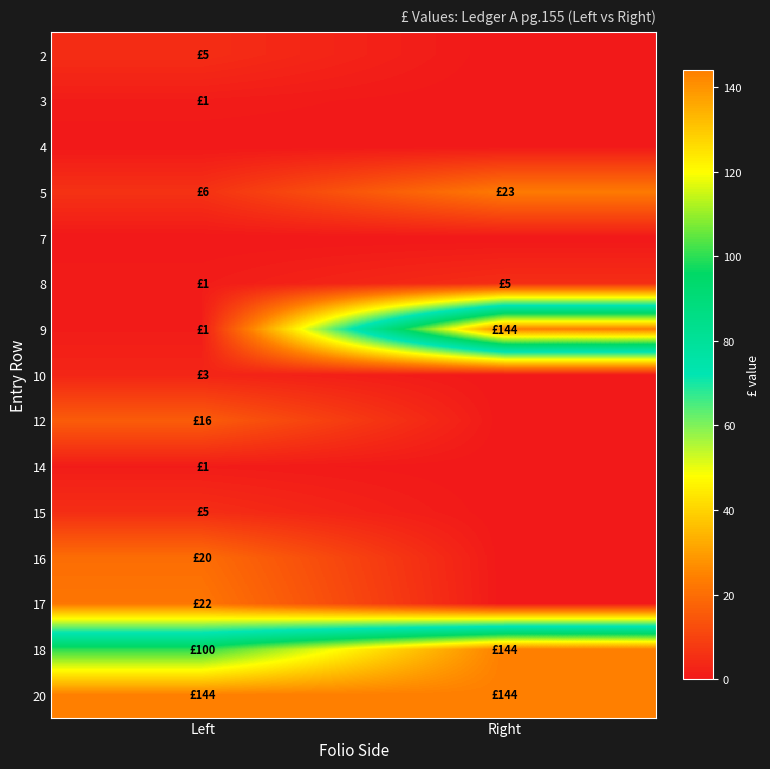

How many categories are shown in the chart?

2